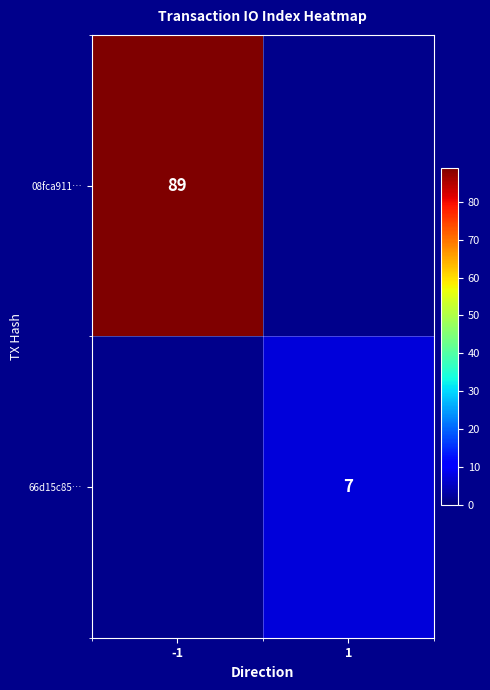

Is it true that 66d15c85… equals 4 at 1?

False